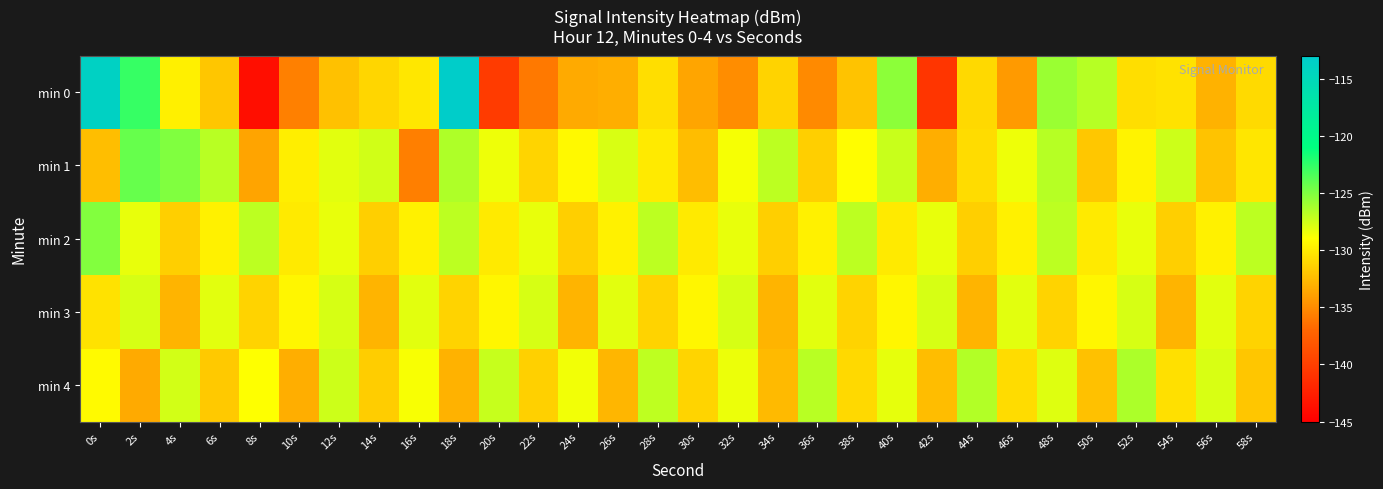

Which series has the largest total across all categories?

min 2